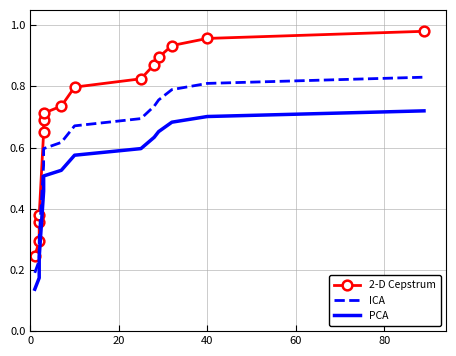

Is it true that PCA equals 1.2 at 12?

False